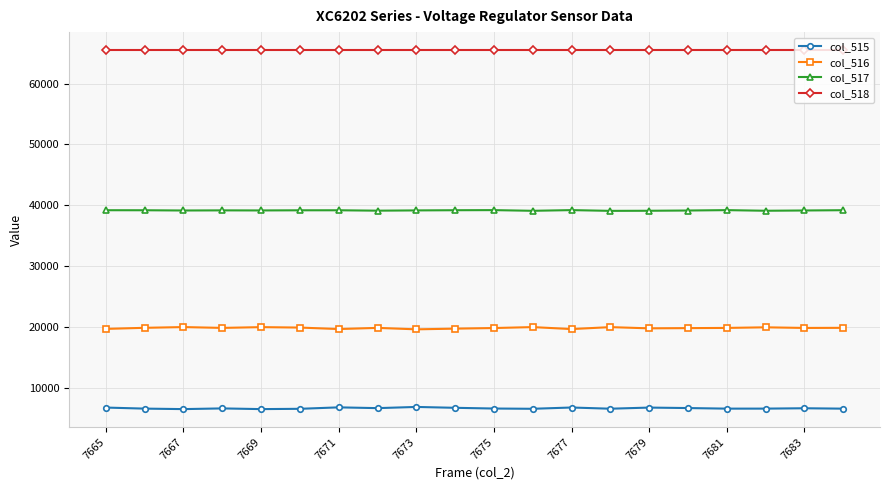

True or false: col_518 and col_517 cross at least once.

False